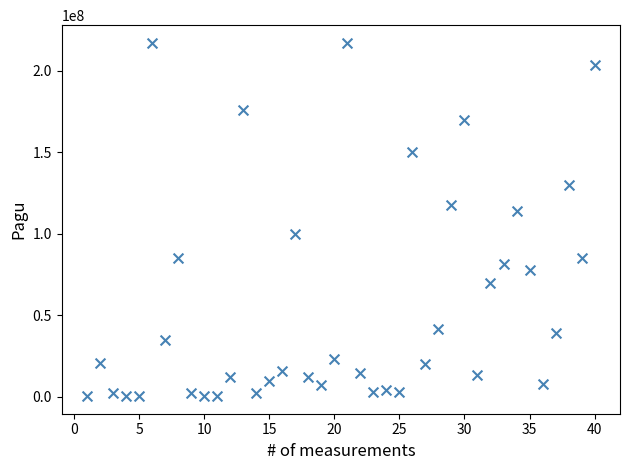

What is the range of Y values (max minus min)?

216860000